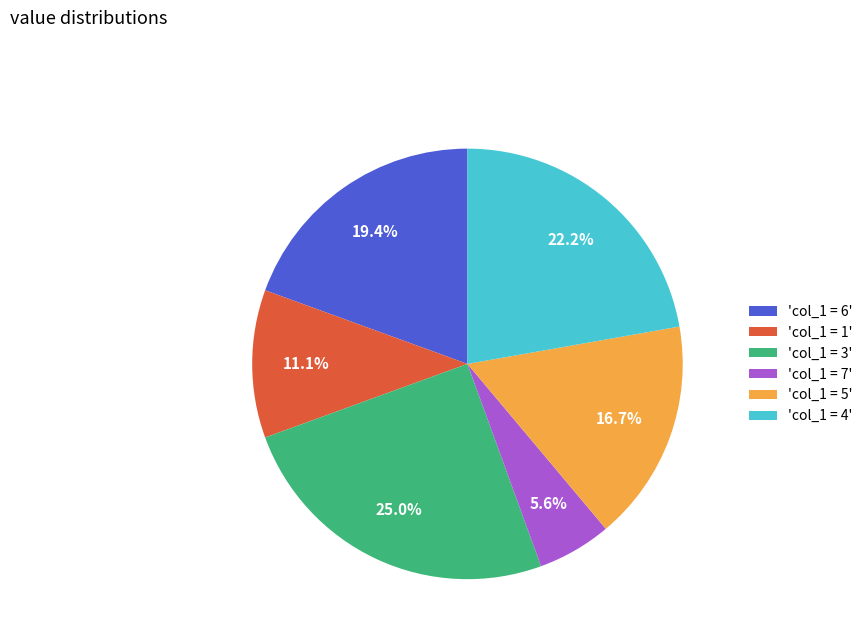

Which category has the smallest portion of the pie?

'col_1 = 7'